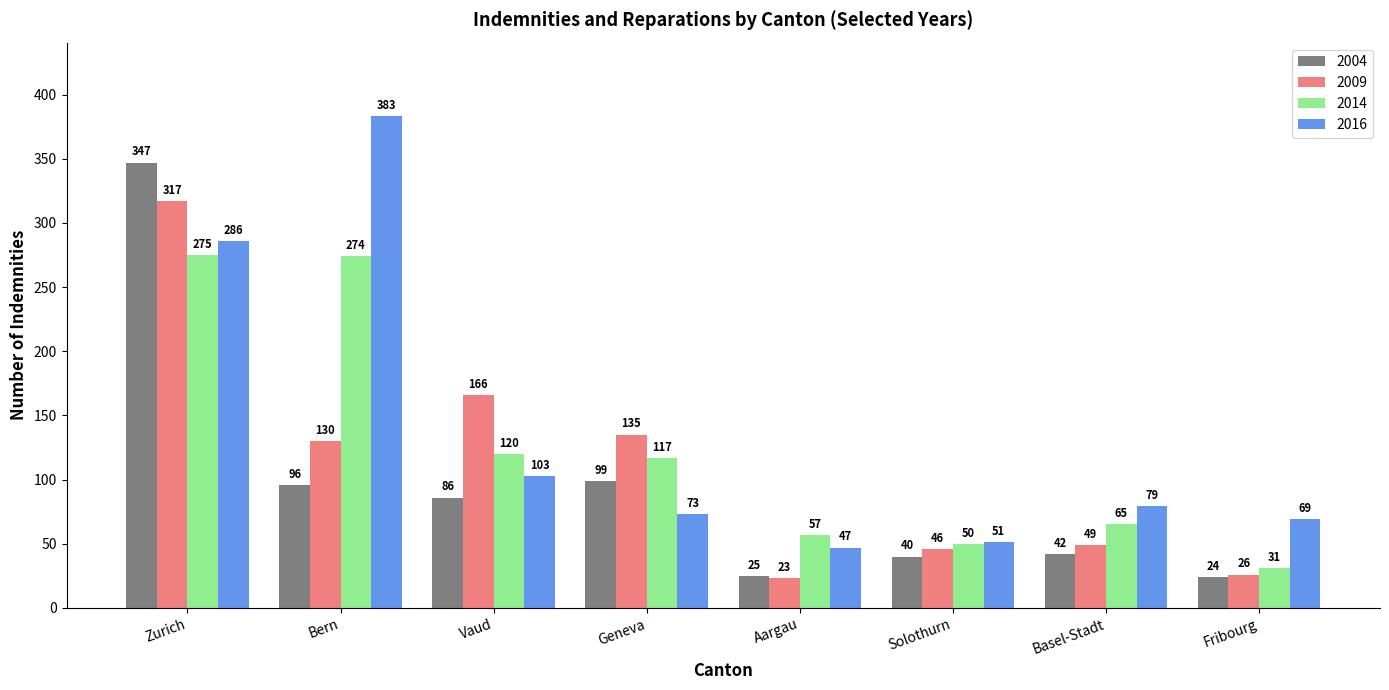

The value of 2009 at Vaud is 60. True or false?

False